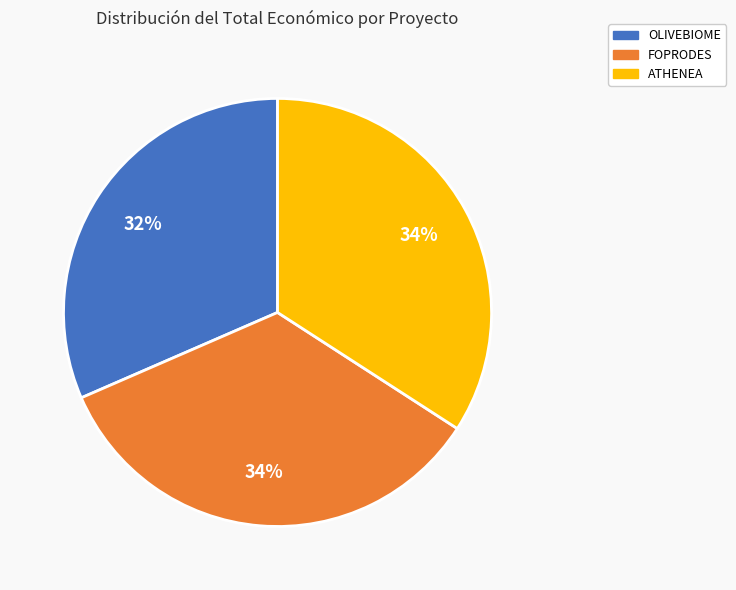

Does any single category account for the majority?

No